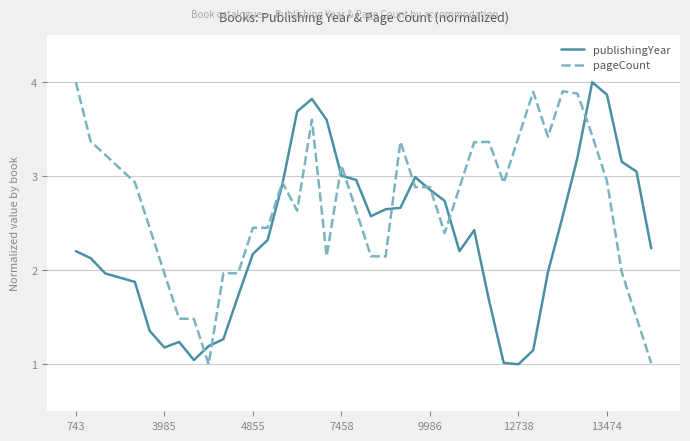

What are all the series names shown in the legend?

publishingYear, pageCount